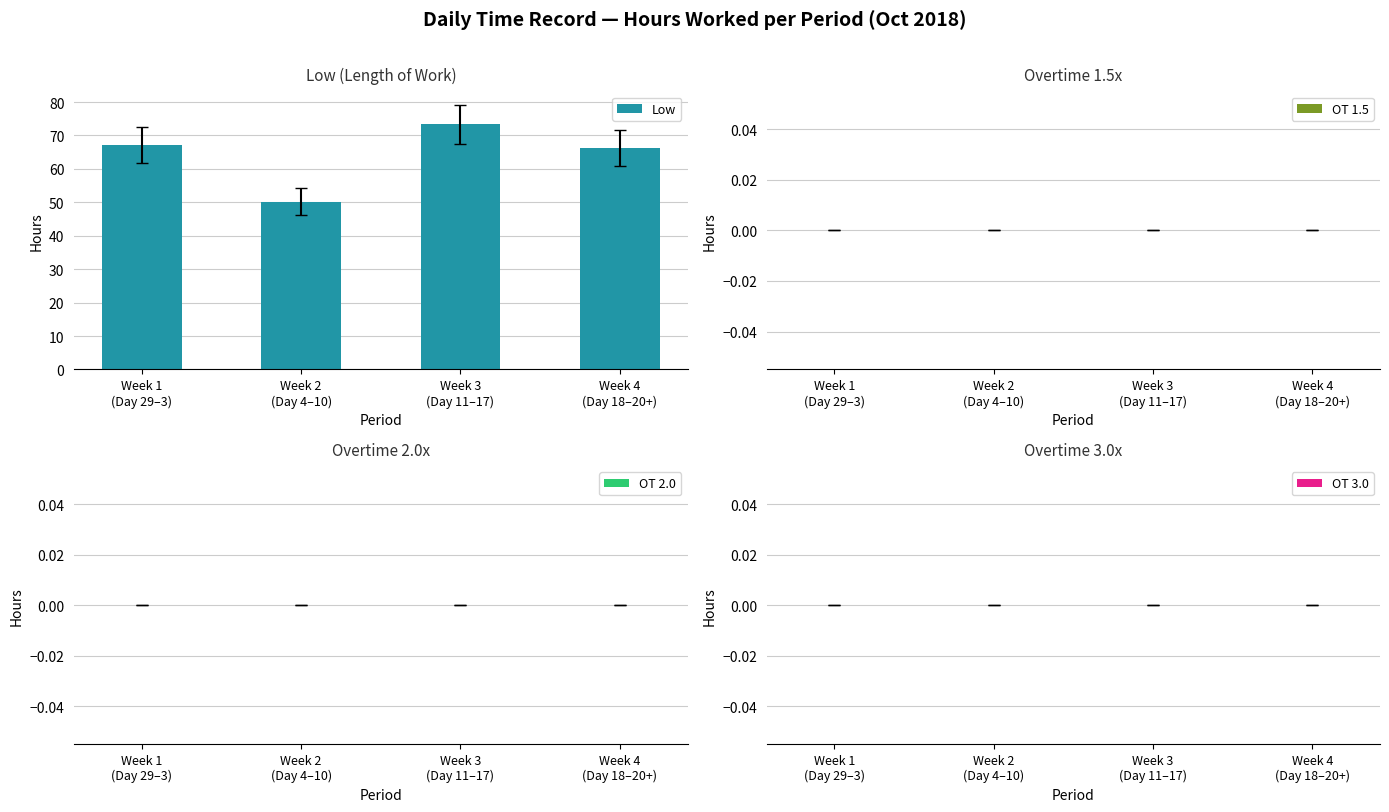

What is the label of the 2nd bar from the right?

Week 3
(Day 11–17)